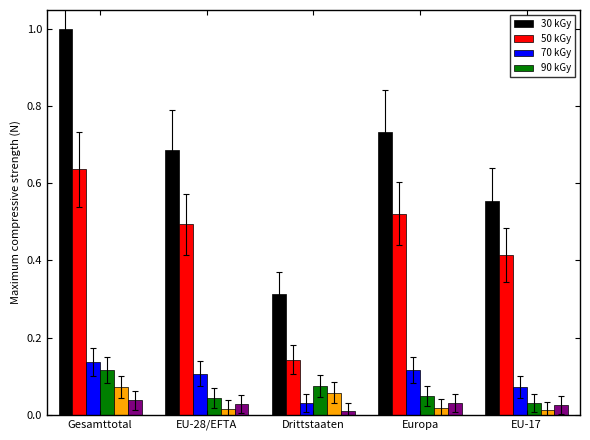

At which category does the chart reach its peak across all series?

Gesamttotal